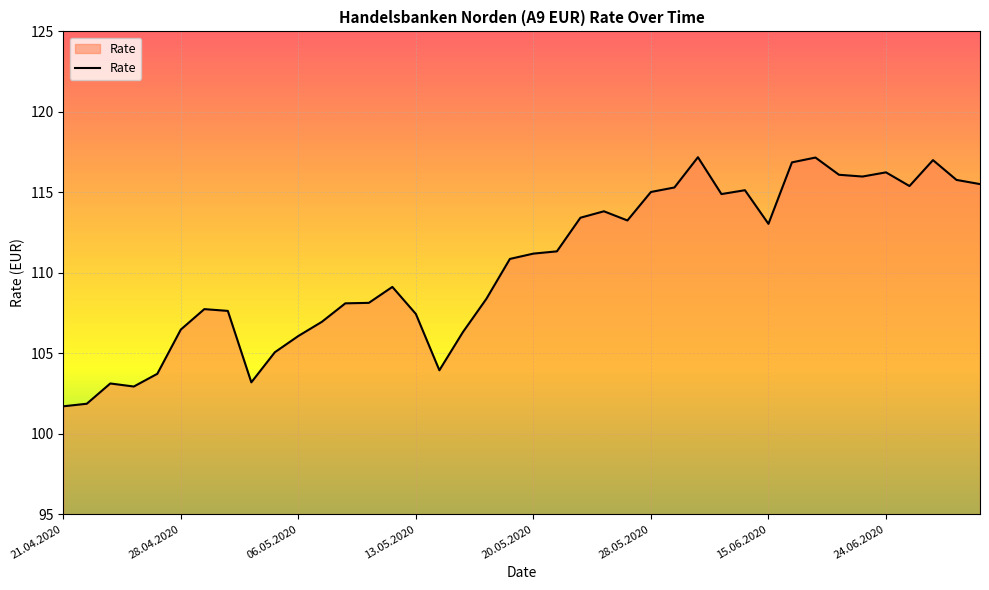

How many lines are shown in the chart?

1